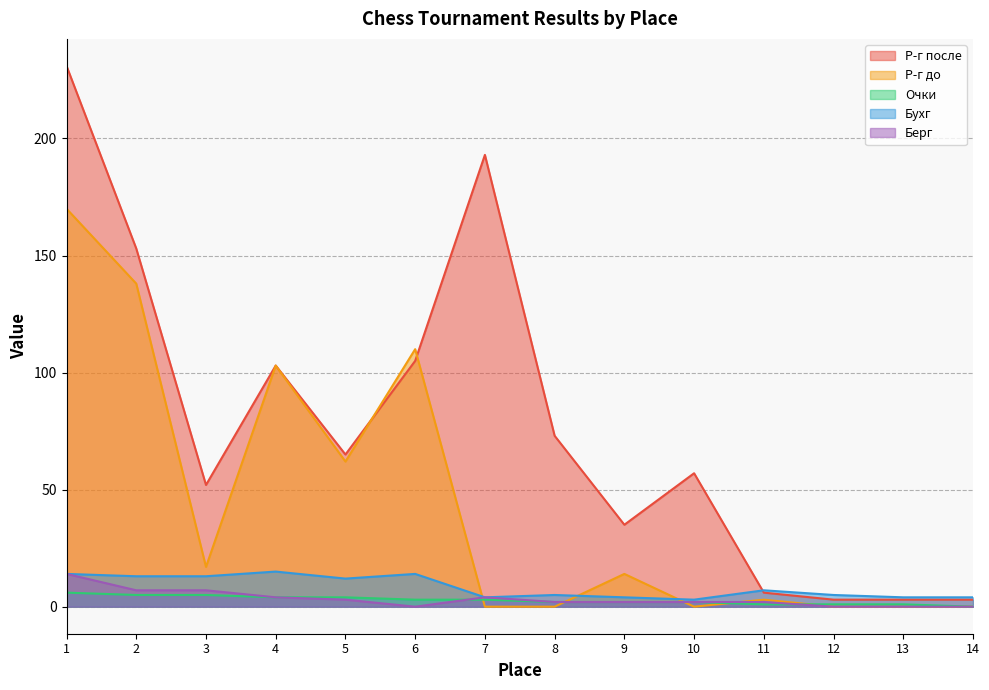

The Берг series shows 4 at 5. True or false?

False